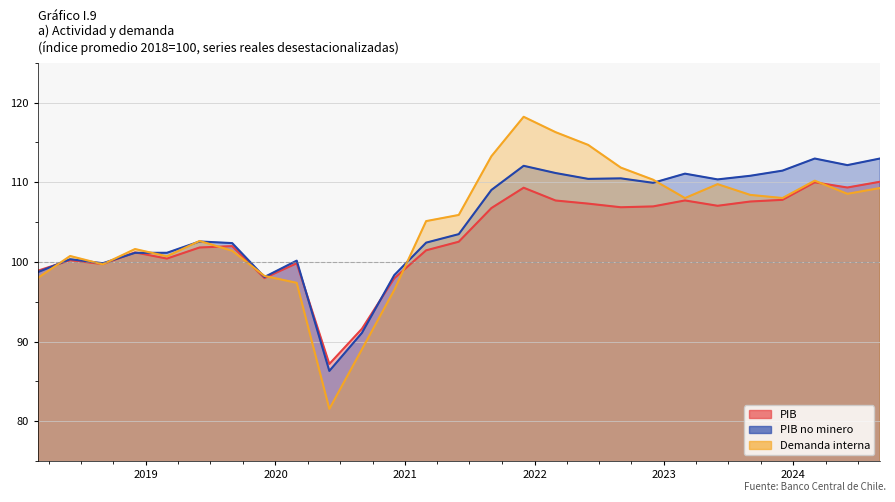

Does the chart have visible grid lines?

Yes